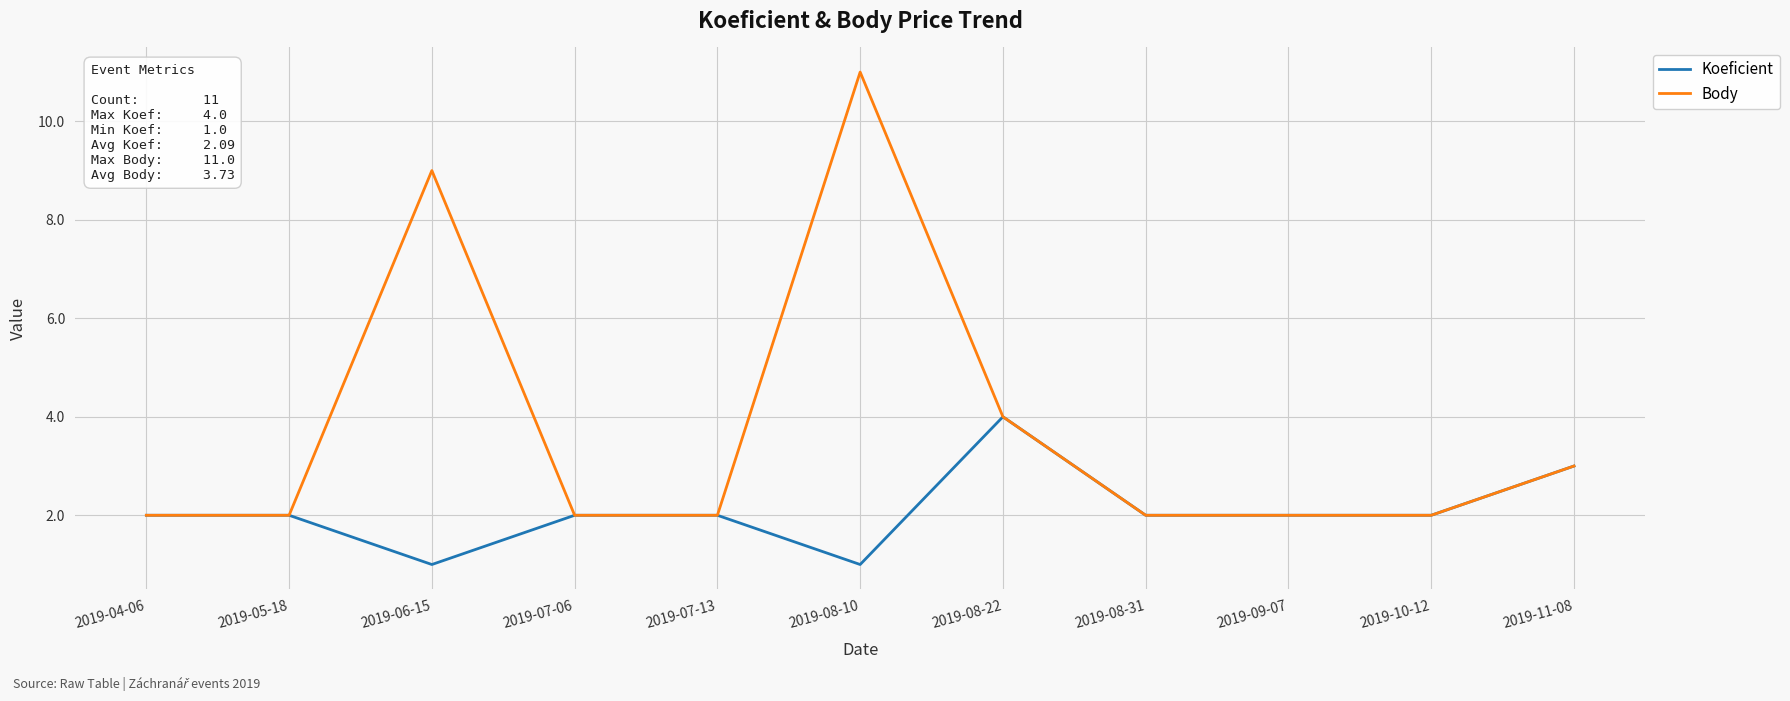

List the series in order of their overall mean, highest first.

Body, Koeficient